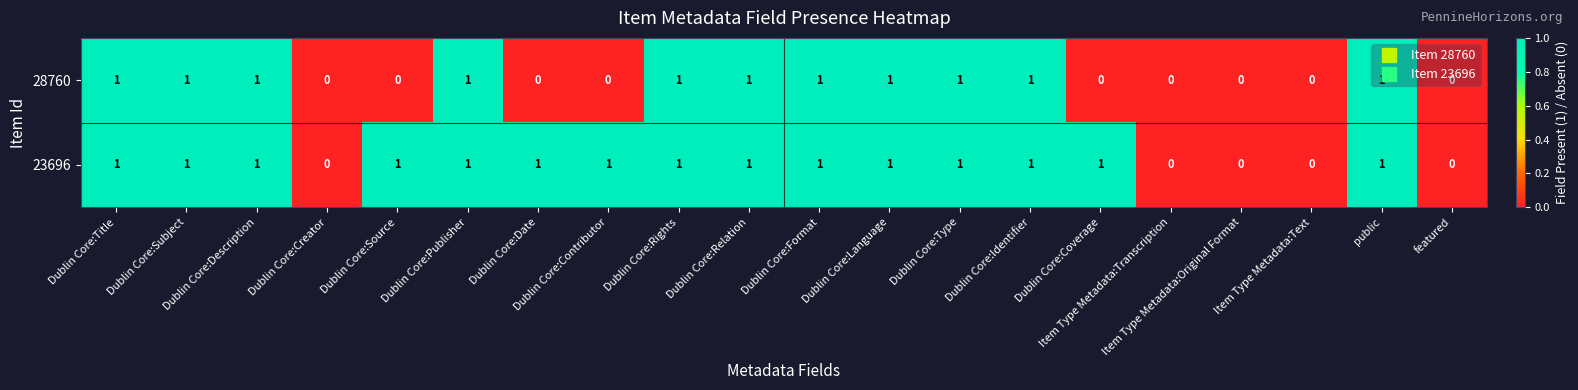

List the series in order of their overall mean, highest first.

23696, 28760